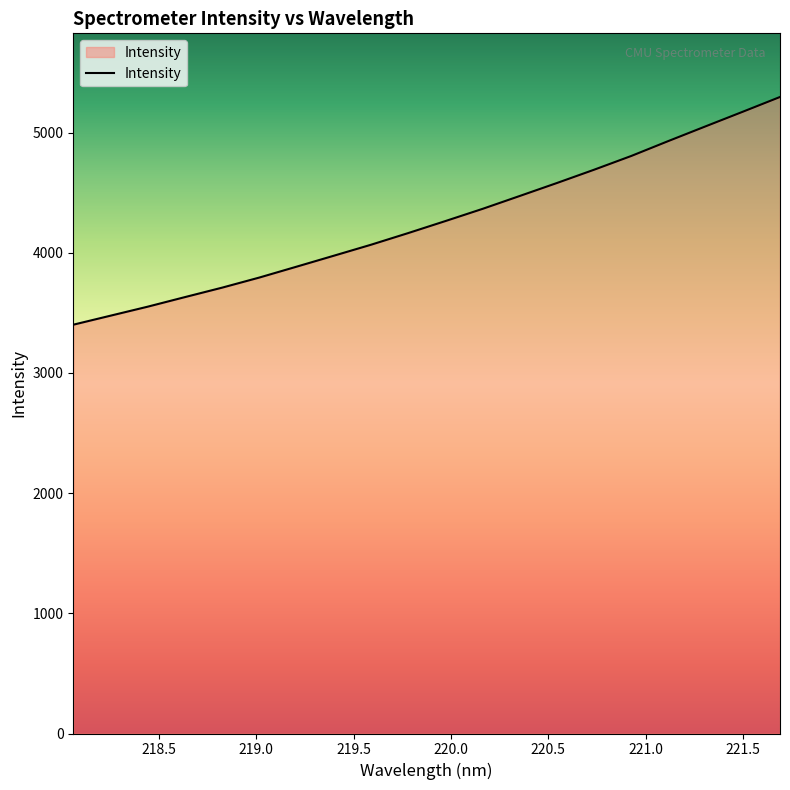

What is the maximum value shown in the chart?

5296.3